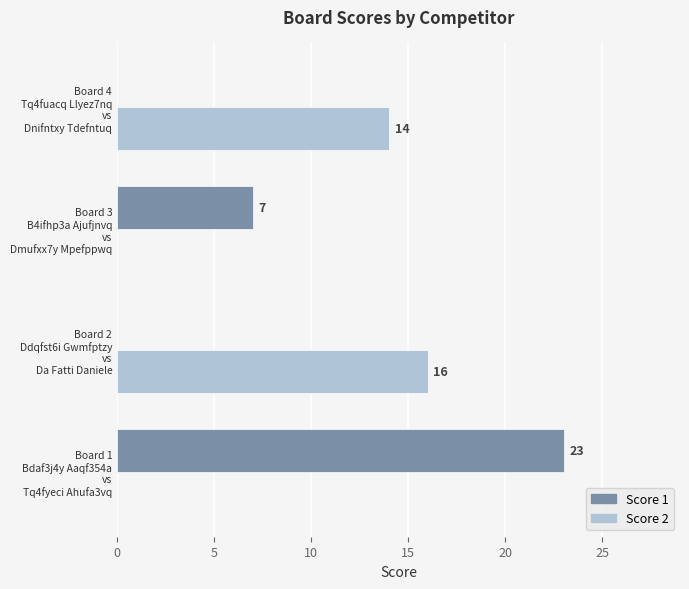

What is the highest value of the Score 1 series?

23